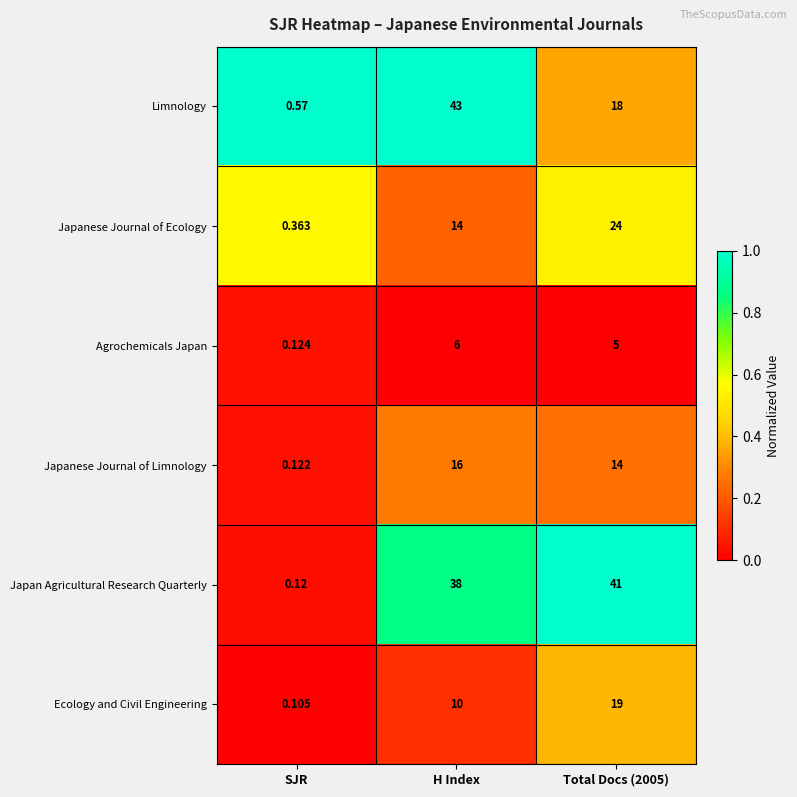

Where does the Agrochemicals Japan series first go above 5?

H Index